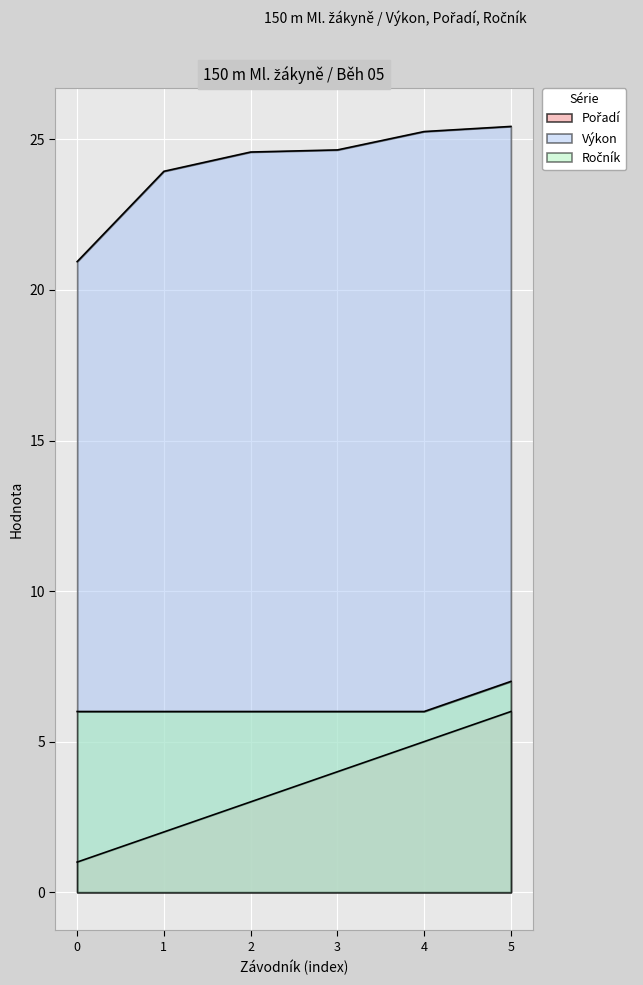

How many lines are shown in the chart?

3